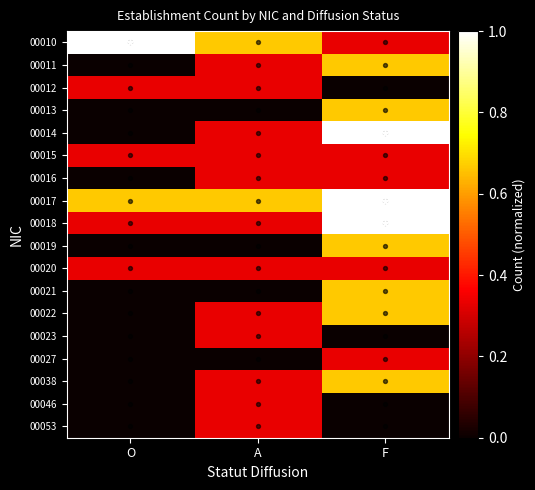

How many values in 00038 are above zero?

2